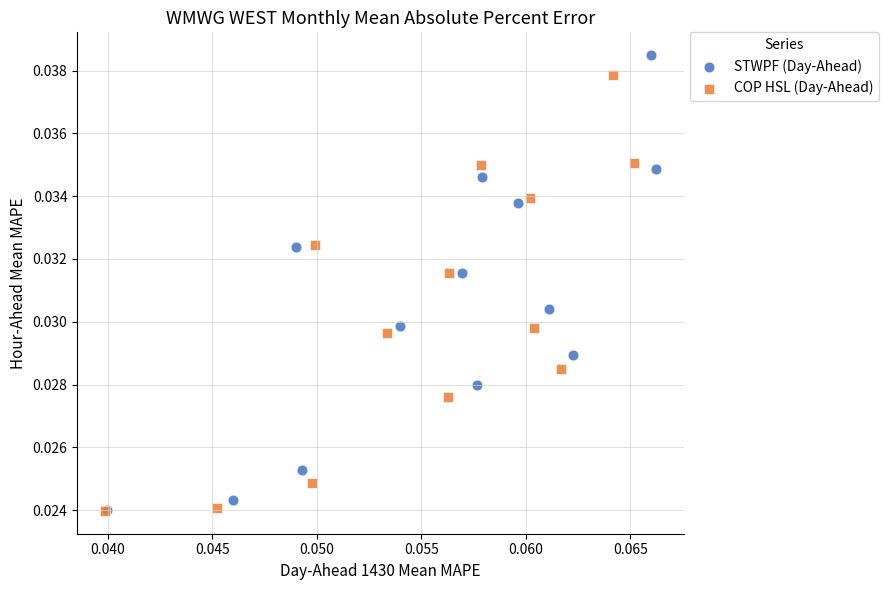

Which series contains the highest Y value?

STWPF (Day-Ahead)